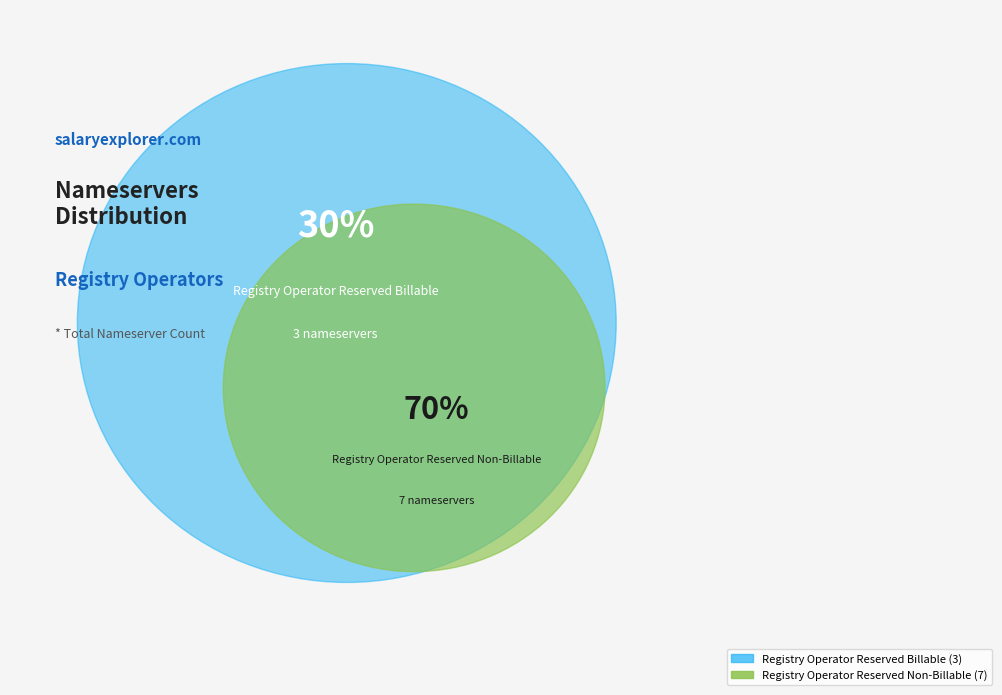

Is it true that Registry Operator Reserved Non-Billable is 70% of the pie?

True